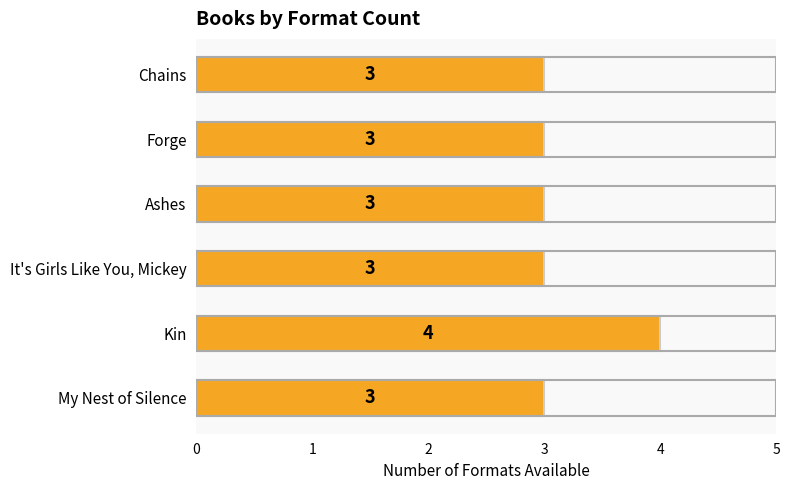

True or false: the data shows 3 at Forge.

True